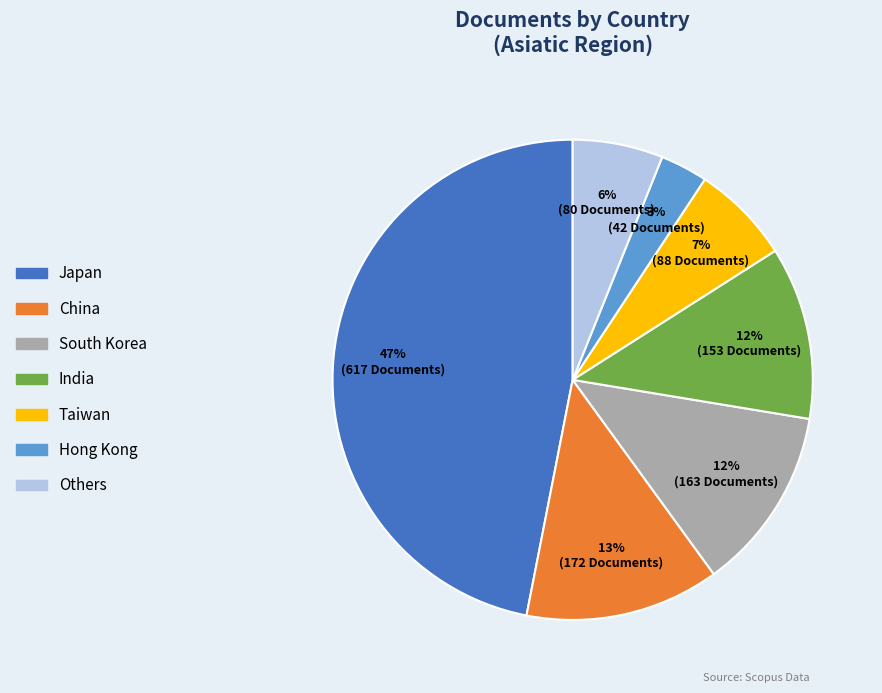

Which has a higher value, India or Hong Kong?

India